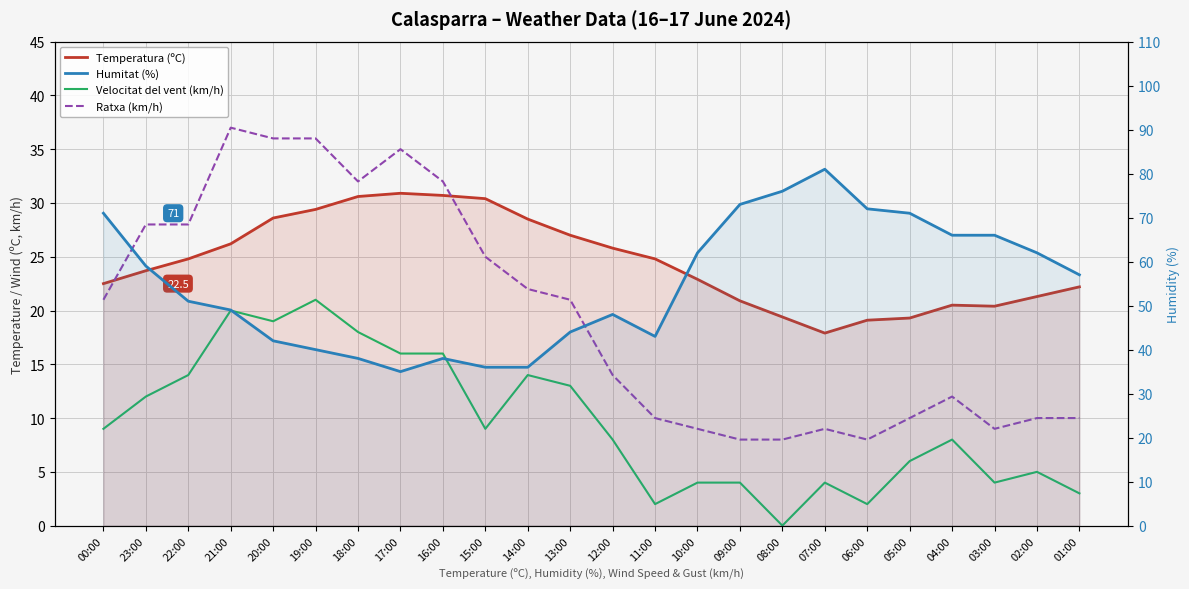

Reading left to right, transcribe all the data shown in this chart.

Temperatura (ºC): 00:00=22.5	23:00=23.7	22:00=24.8	21:00=26.2	20:00=28.6	19:00=29.4	18:00=30.6	17:00=30.9	16:00=30.7	15:00=30.4	14:00=28.5	13:00=27.0	12:00=25.8	11:00=24.8	10:00=22.9	09:00=20.9	08:00=19.4	07:00=17.9	06:00=19.1	05:00=19.3	04:00=20.5	03:00=20.4	02:00=21.3	01:00=22.2
Velocitat del vent (km/h): 00:00=9.0	23:00=12.0	22:00=14.0	21:00=20.0	20:00=19.0	19:00=21.0	18:00=18.0	17:00=16.0	16:00=16.0	15:00=9.0	14:00=14.0	13:00=13.0	12:00=8.0	11:00=2.0	10:00=4.0	09:00=4.0	08:00=0.0	07:00=4.0	06:00=2.0	05:00=6.0	04:00=8.0	03:00=4.0	02:00=5.0	01:00=3.0
Ratxa (km/h): 00:00=21.0	23:00=28.0	22:00=28.0	21:00=37.0	20:00=36.0	19:00=36.0	18:00=32.0	17:00=35.0	16:00=32.0	15:00=25.0	14:00=22.0	13:00=21.0	12:00=14.0	11:00=10.0	10:00=9.0	09:00=8.0	08:00=8.0	07:00=9.0	06:00=8.0	05:00=10.0	04:00=12.0	03:00=9.0	02:00=10.0	01:00=10.0
Humitat (%): 00:00=71.0	23:00=59.0	22:00=51.0	21:00=49.0	20:00=42.0	19:00=40.0	18:00=38.0	17:00=35.0	16:00=38.0	15:00=36.0	14:00=36.0	13:00=44.0	12:00=48.0	11:00=43.0	10:00=62.0	09:00=73.0	08:00=76.0	07:00=81.0	06:00=72.0	05:00=71.0	04:00=66.0	03:00=66.0	02:00=62.0	01:00=57.0